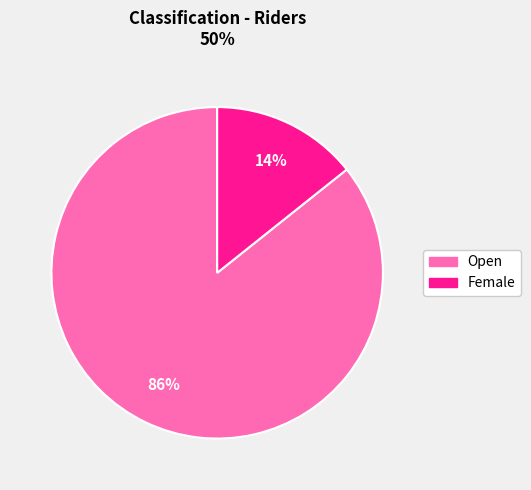

Is there any slice that represents more than half of the pie?

Yes